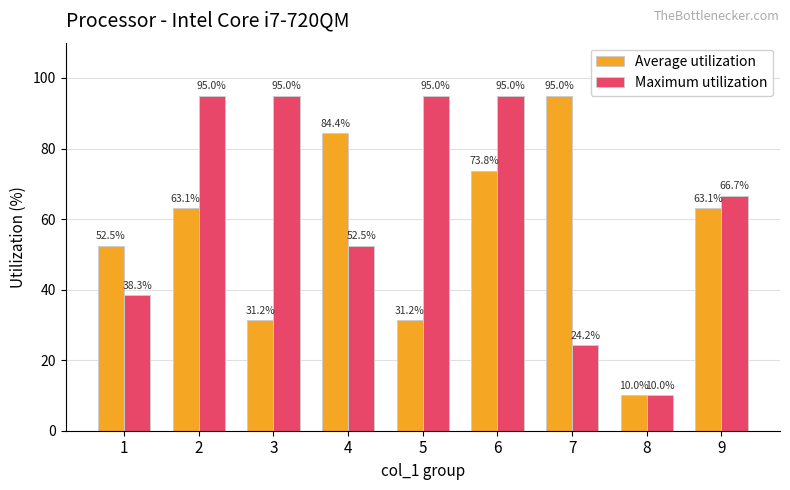

Which series changed the most between 3 and 9?

Average utilization